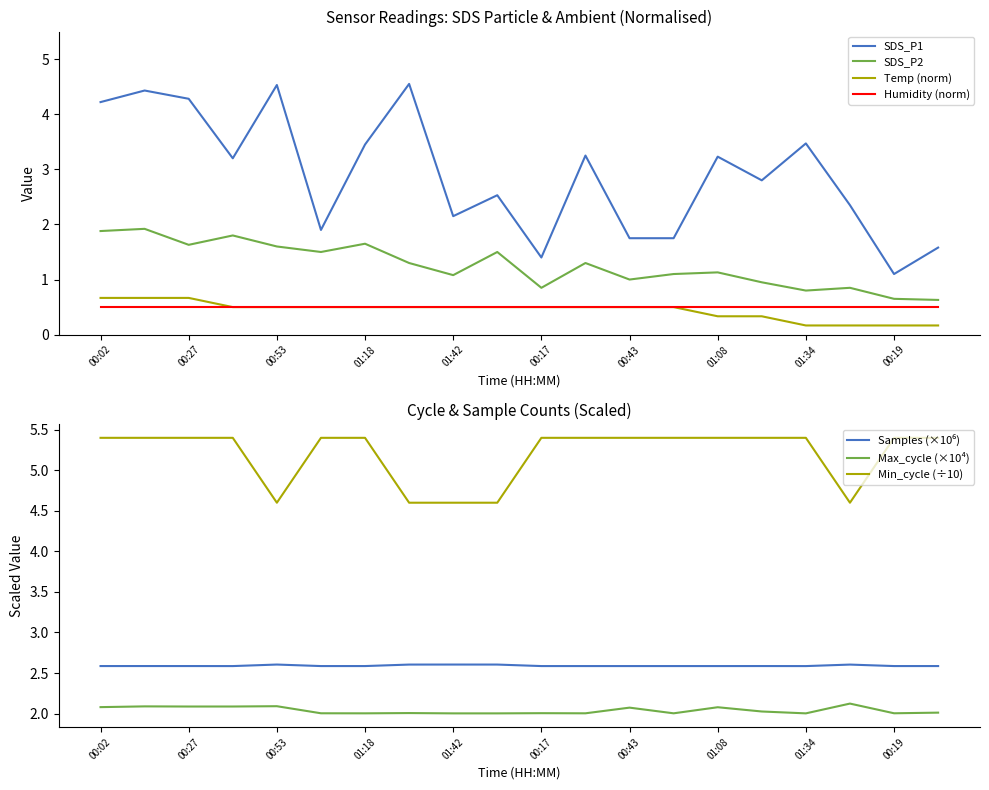

Which series has the largest range (max minus min)?

SDS_P1